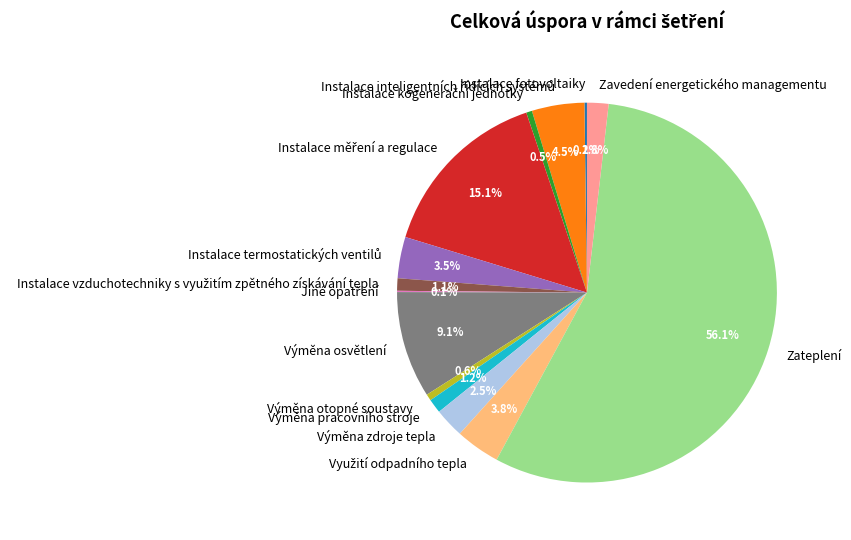

Does any single category account for the majority?

Yes